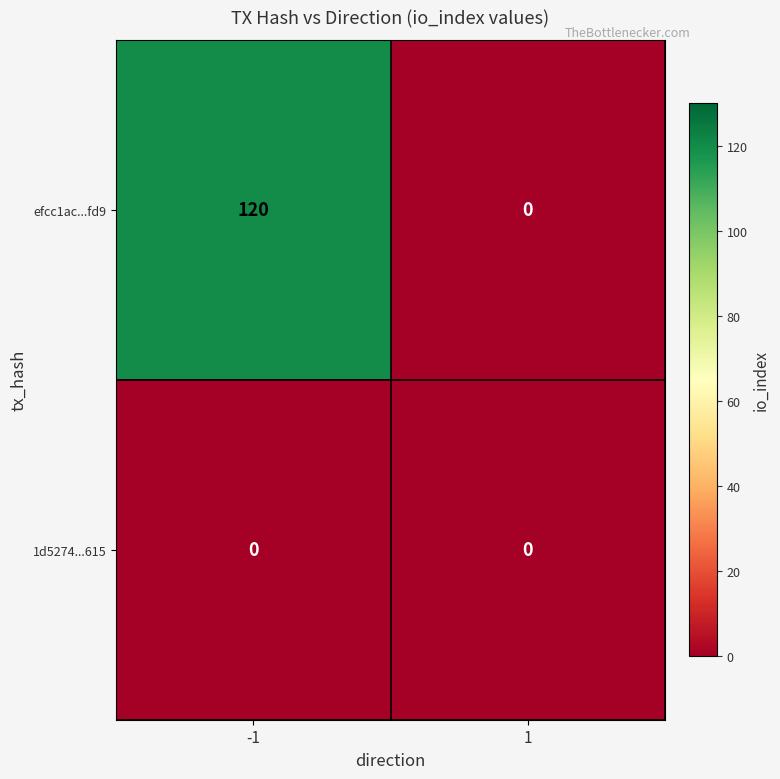

At how many categories does at least one series exceed 103?

1